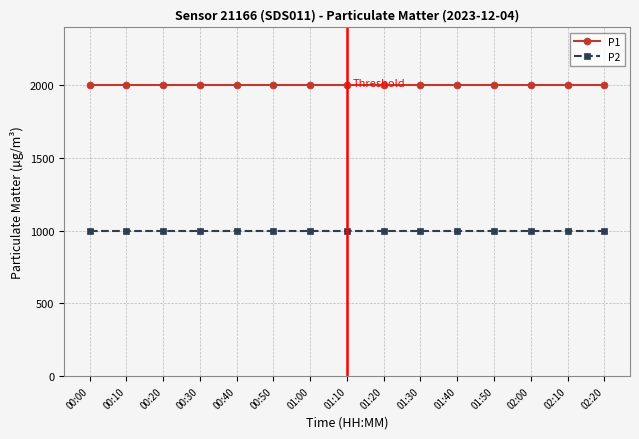

True or false: P2 has a value of 999.9 at 00:00.

True